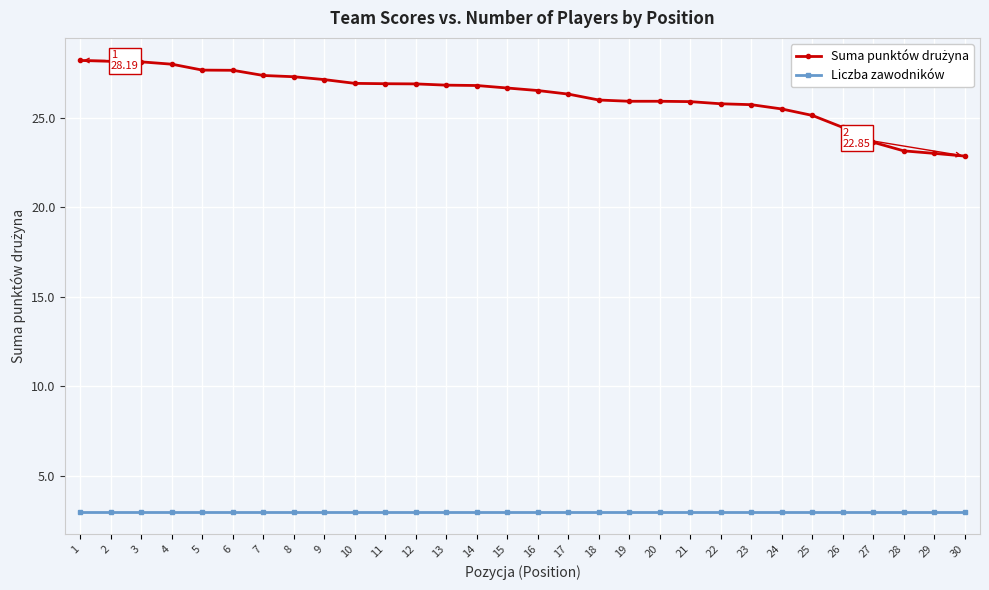

What is the total value across all series at 1?

31.2